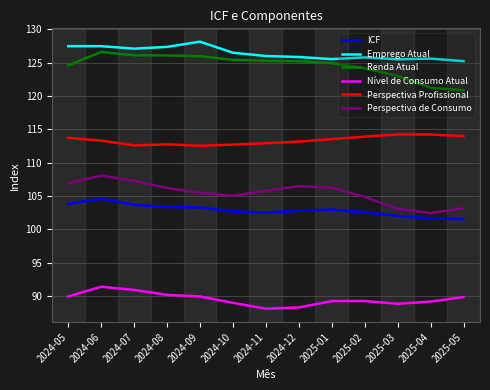

How many series are shown in this chart?

6